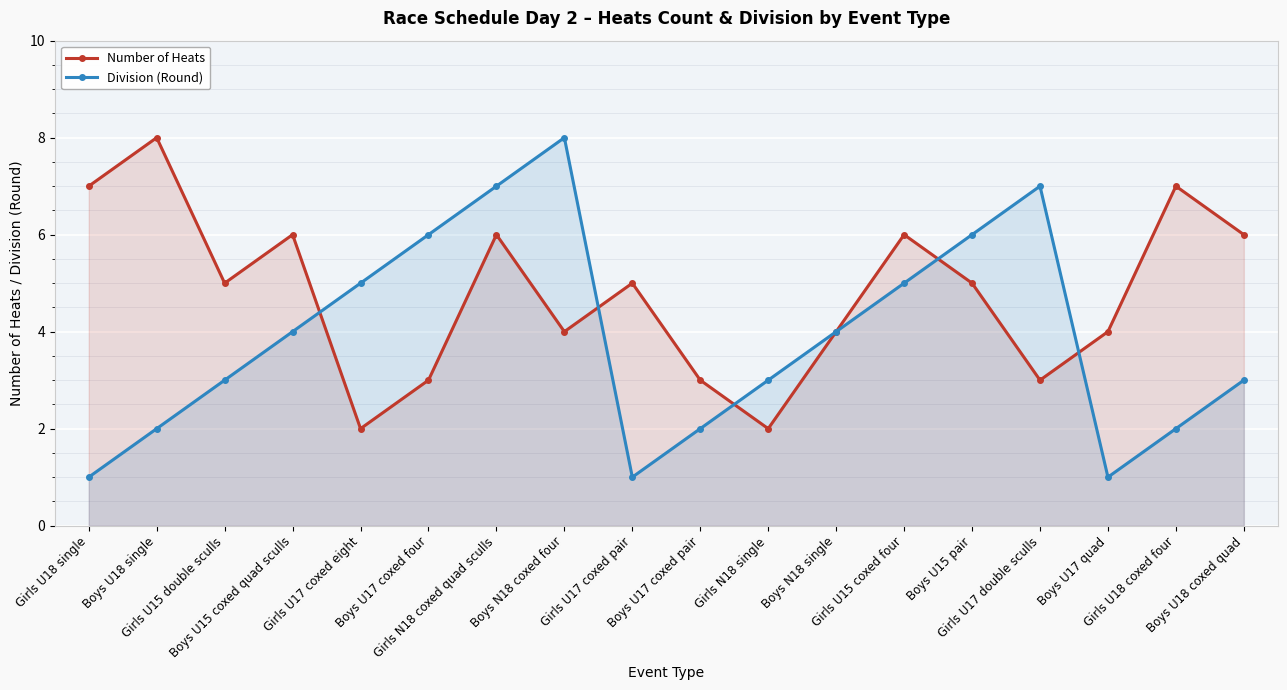

List the series in order of their peak value, highest first.

Number of Heats, Division (Round)